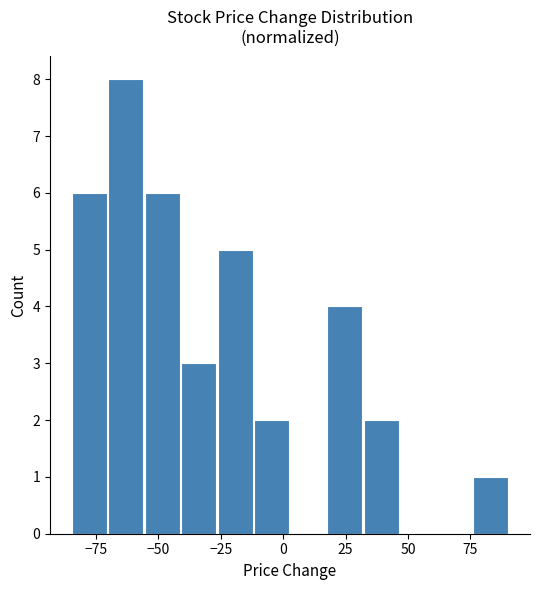

Around what value on the x-axis is the tallest bar? Give the approximate position of its centre, as read against the axis.

-65